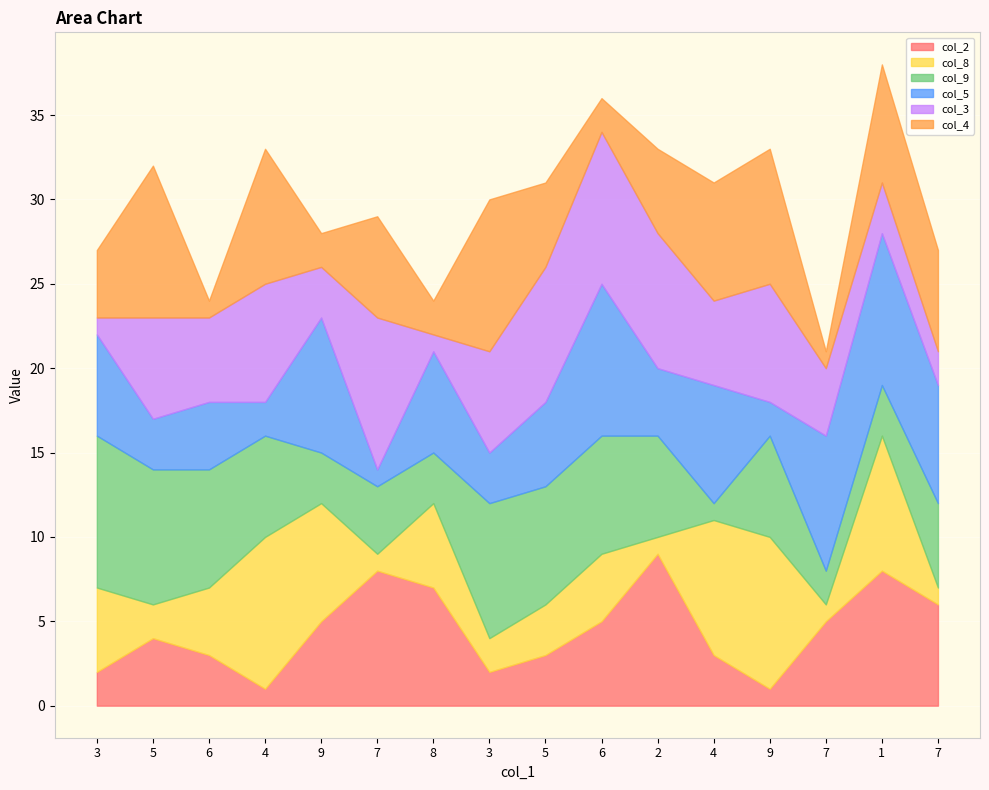

Rank the series by their maximum value, from highest to lowest.

col_2, col_8, col_9, col_5, col_3, col_4